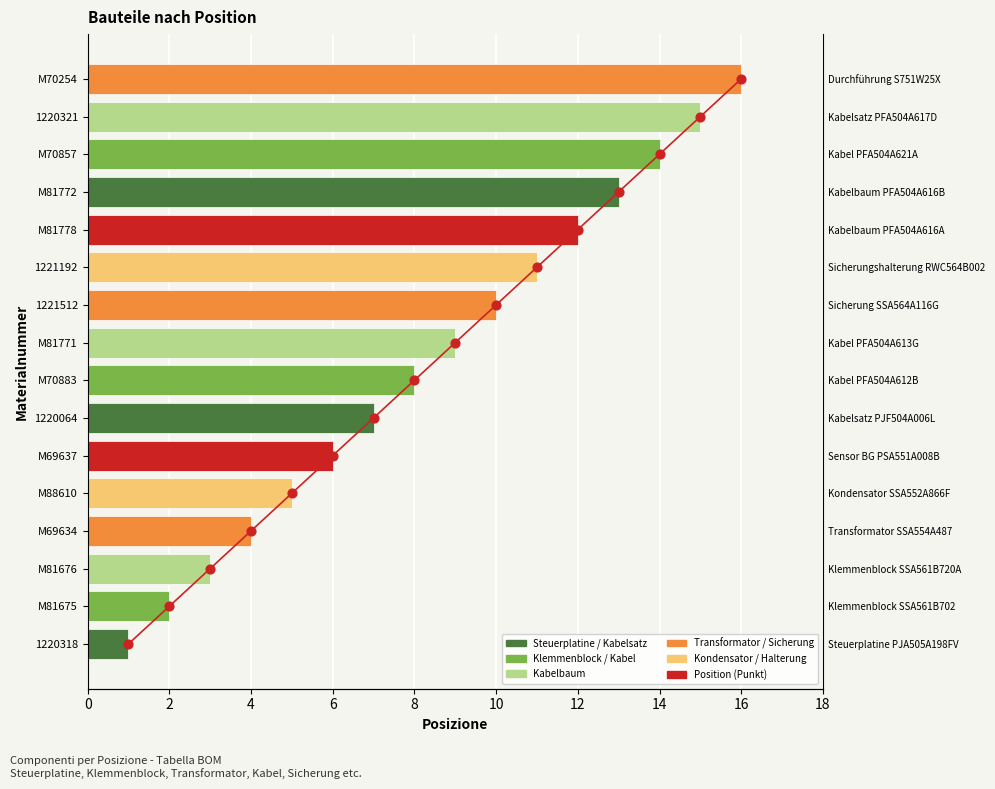

Which series contains the lowest Y value?

Posizione (dot)